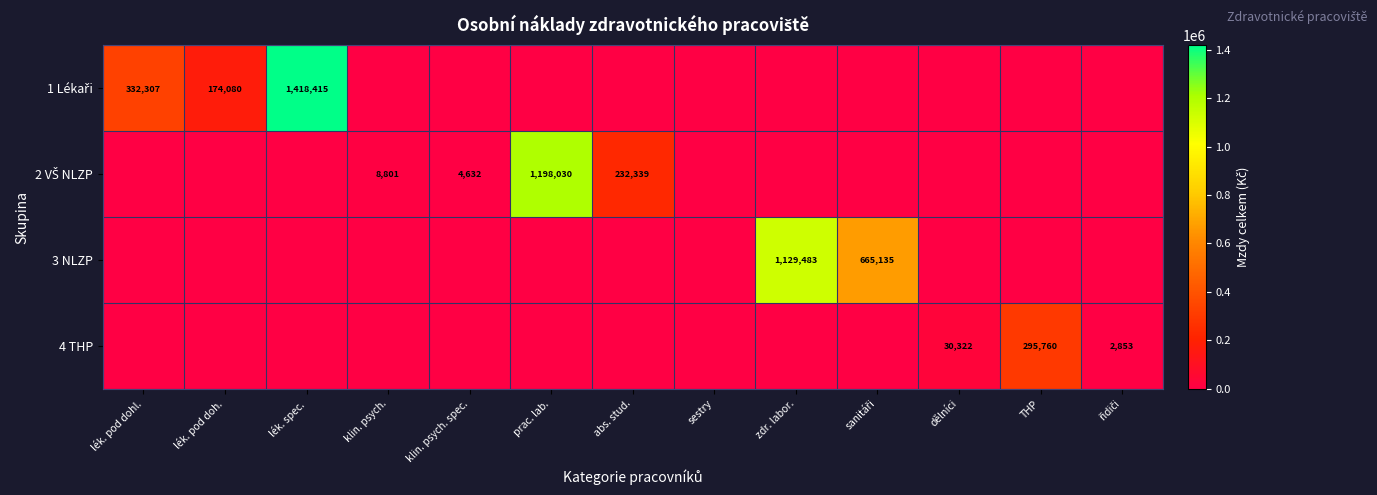

The 4 THP series shows 42619 at dělníci. True or false?

False